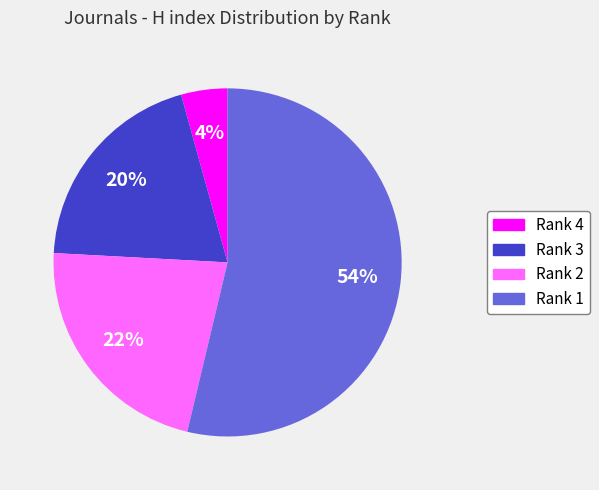

What is the ratio of the value at Rank 4 to the value at Rank 1?

0.1